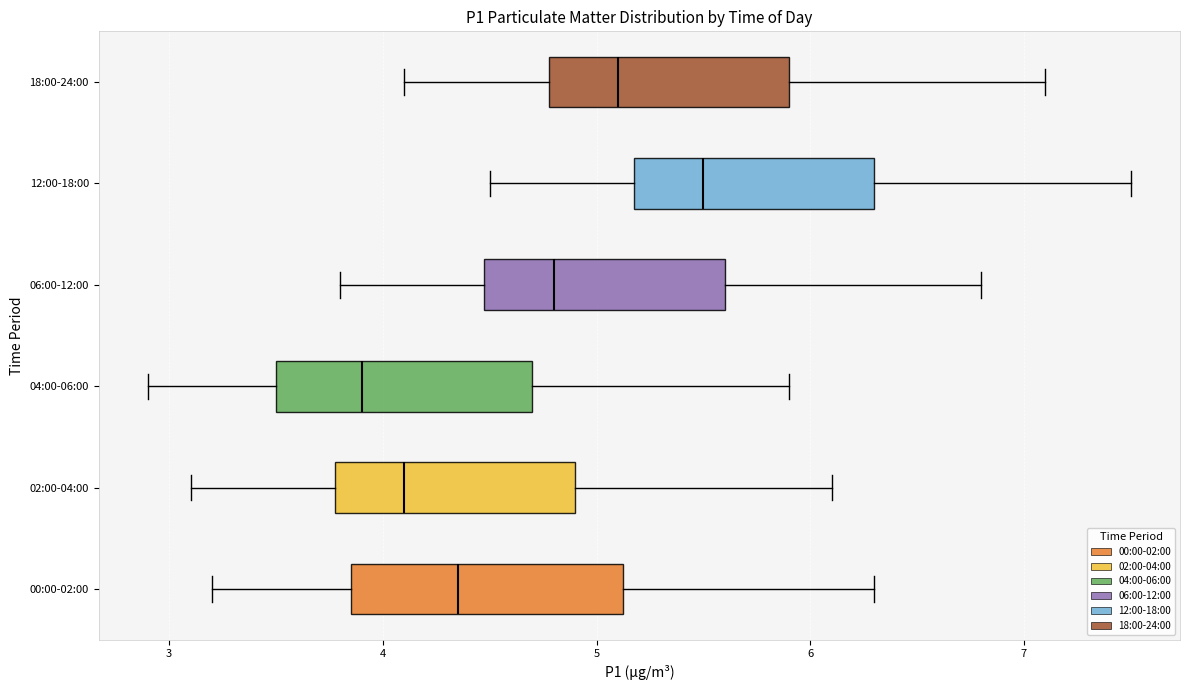

Reading bottom to top, read every box against the x-axis: the position of its median line, the range the box covers, and the ends of its whiskers. The values are not printed on the chart, so give them approximately, as read against the axis.

00:00-02:00: median 4.4, box 3.9 to 5.1, whiskers 3.2 to 6.3
02:00-04:00: median 4.1, box 3.8 to 4.9, whiskers 3.1 to 6.1
04:00-06:00: median 3.9, box 3.5 to 4.7, whiskers 2.9 to 5.9
06:00-12:00: median 4.8, box 4.5 to 5.6, whiskers 3.8 to 6.8
12:00-18:00: median 5.5, box 5.2 to 6.3, whiskers 4.5 to 7.5
18:00-24:00: median 5.1, box 4.8 to 5.9, whiskers 4.1 to 7.1